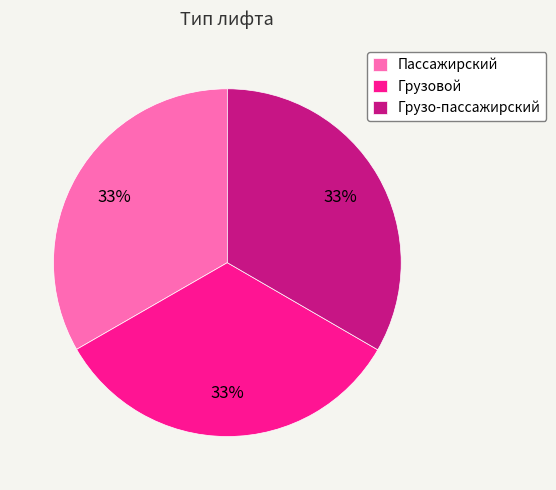

To the nearest percent, what portion does Грузо-пассажирский represent?

33%